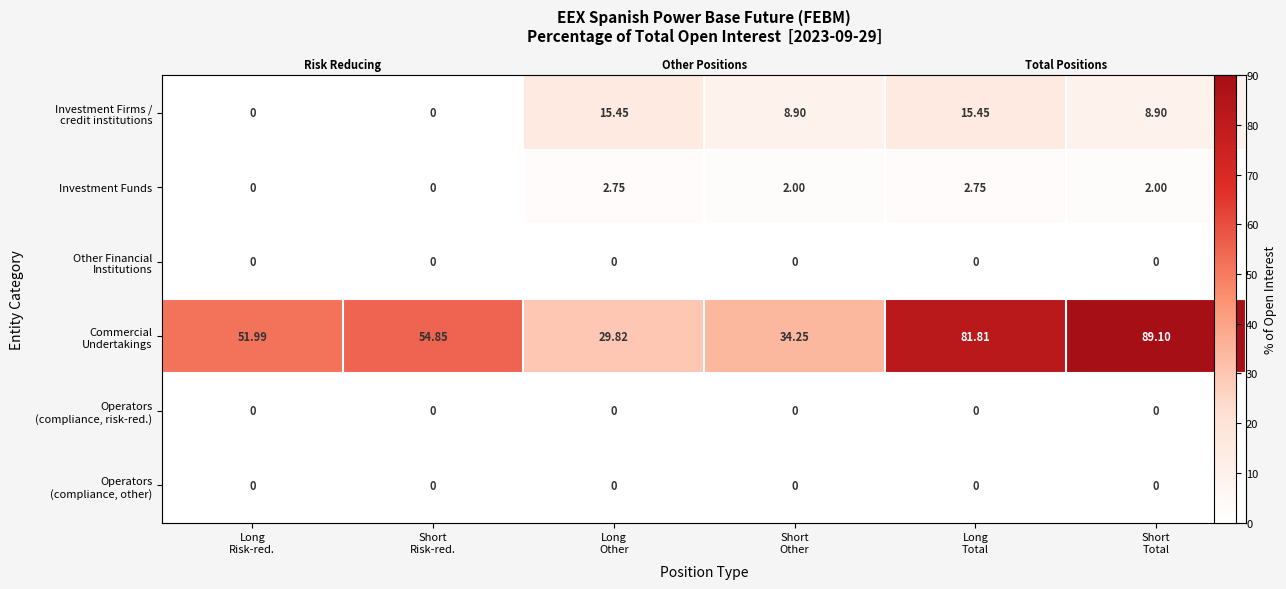

At which label does Commercial Undertakings reach its minimum?

Long Other